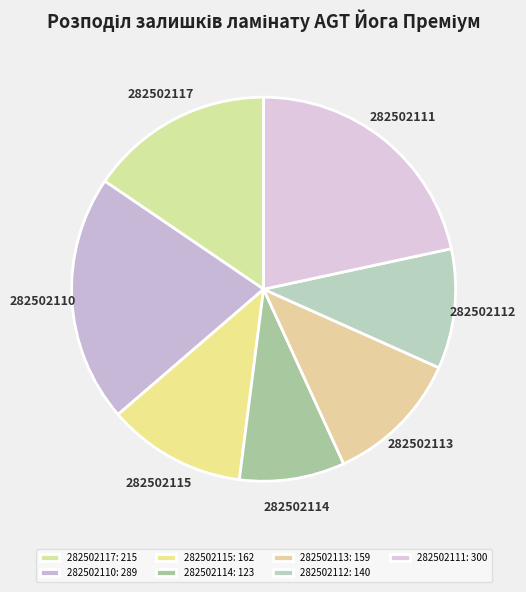

How many segments does this pie chart have?

7